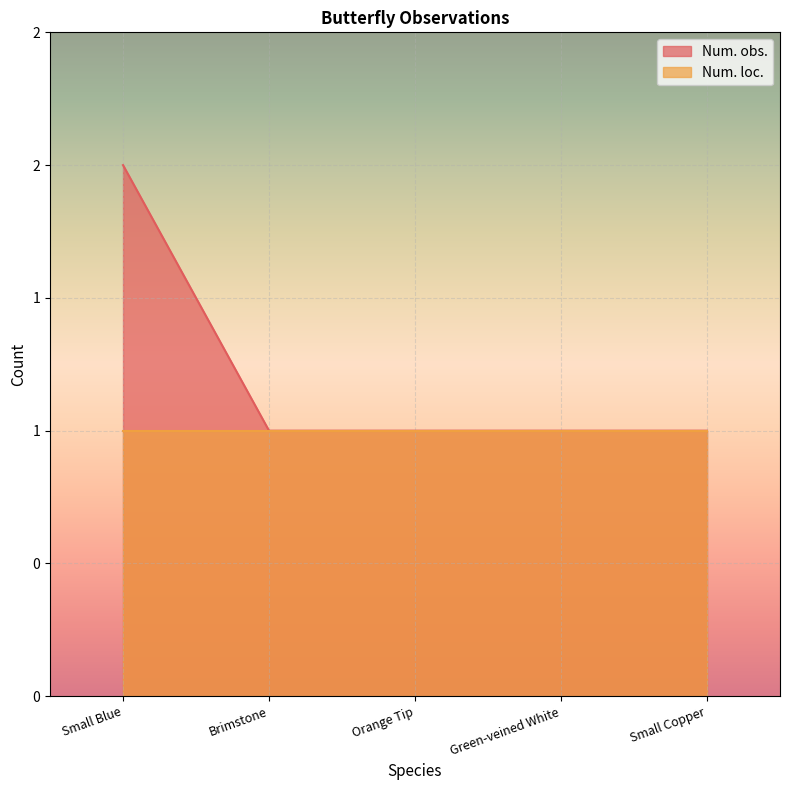

What position from the left is Orange Tip?

3